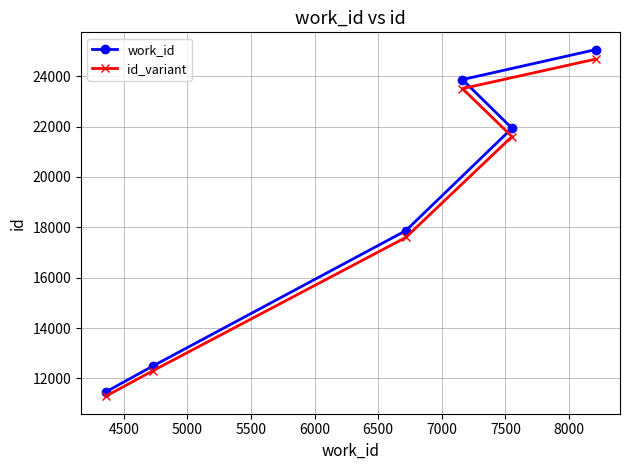

Reading right to left, transcribe all the data shown in this chart.

work_id: 25050	21930	23863	17864	12500	11460
id_variant: 24674	21601	23505	17596	12312	11288